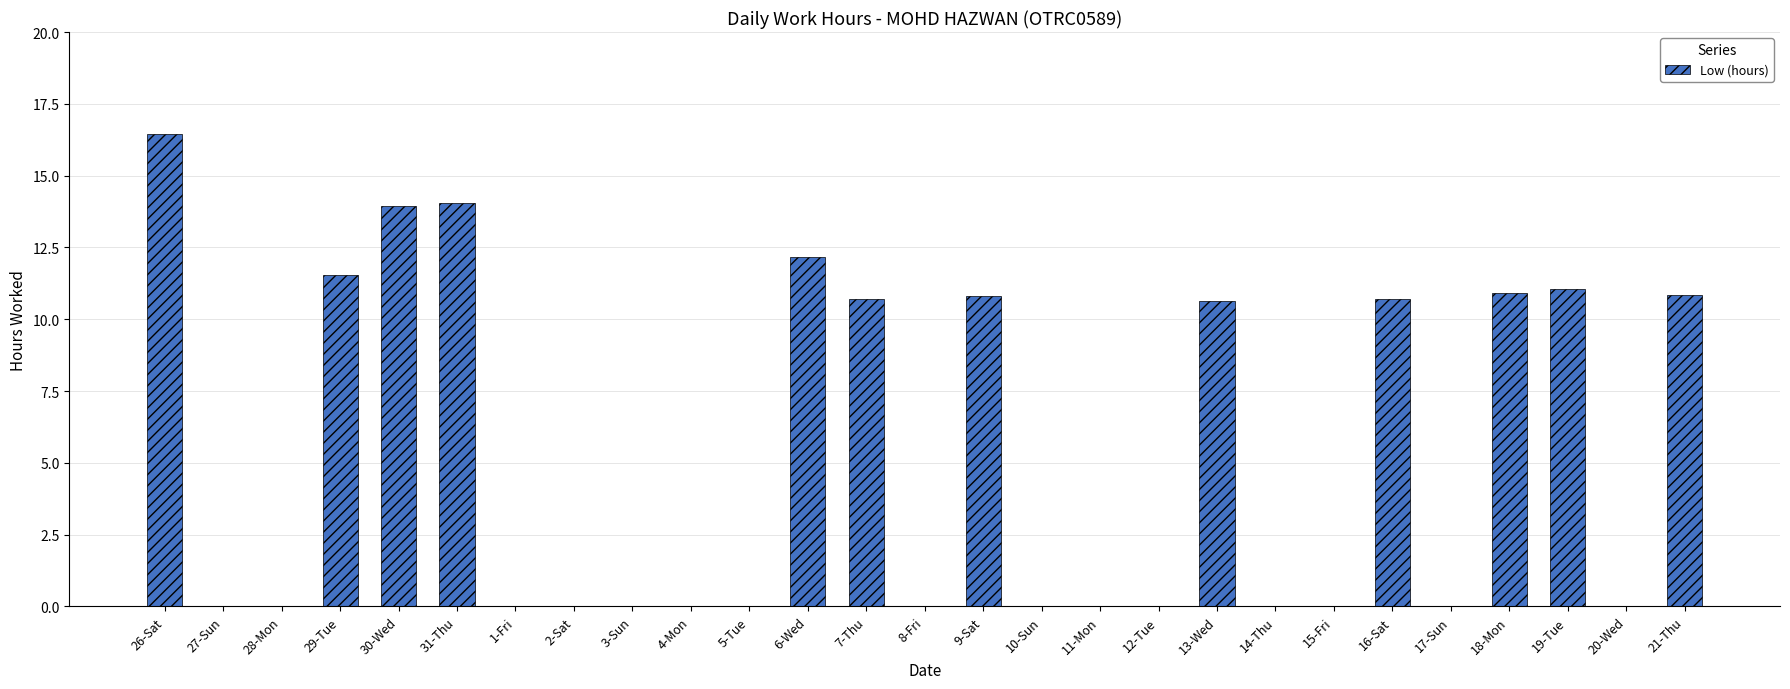

Which category has the highest value across all series?

26-Sat